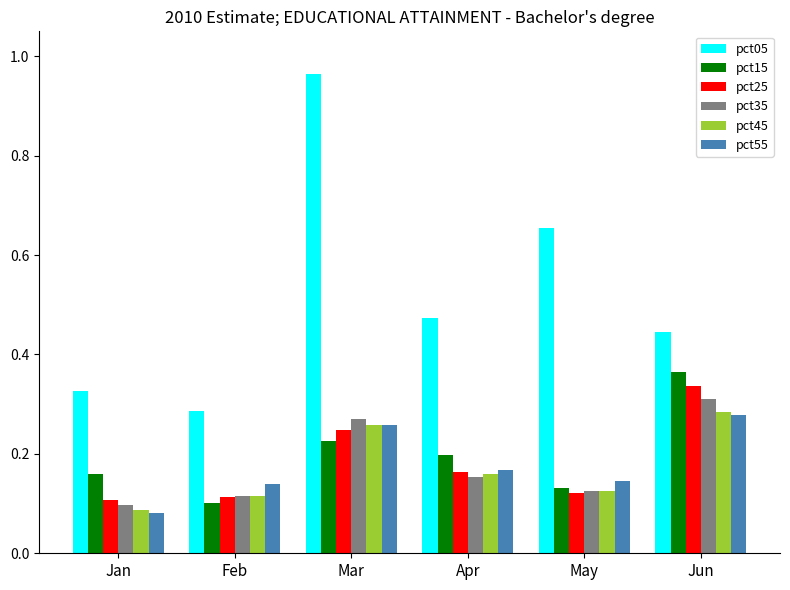

What are all the series names shown in the legend?

pct05, pct15, pct25, pct35, pct45, pct55